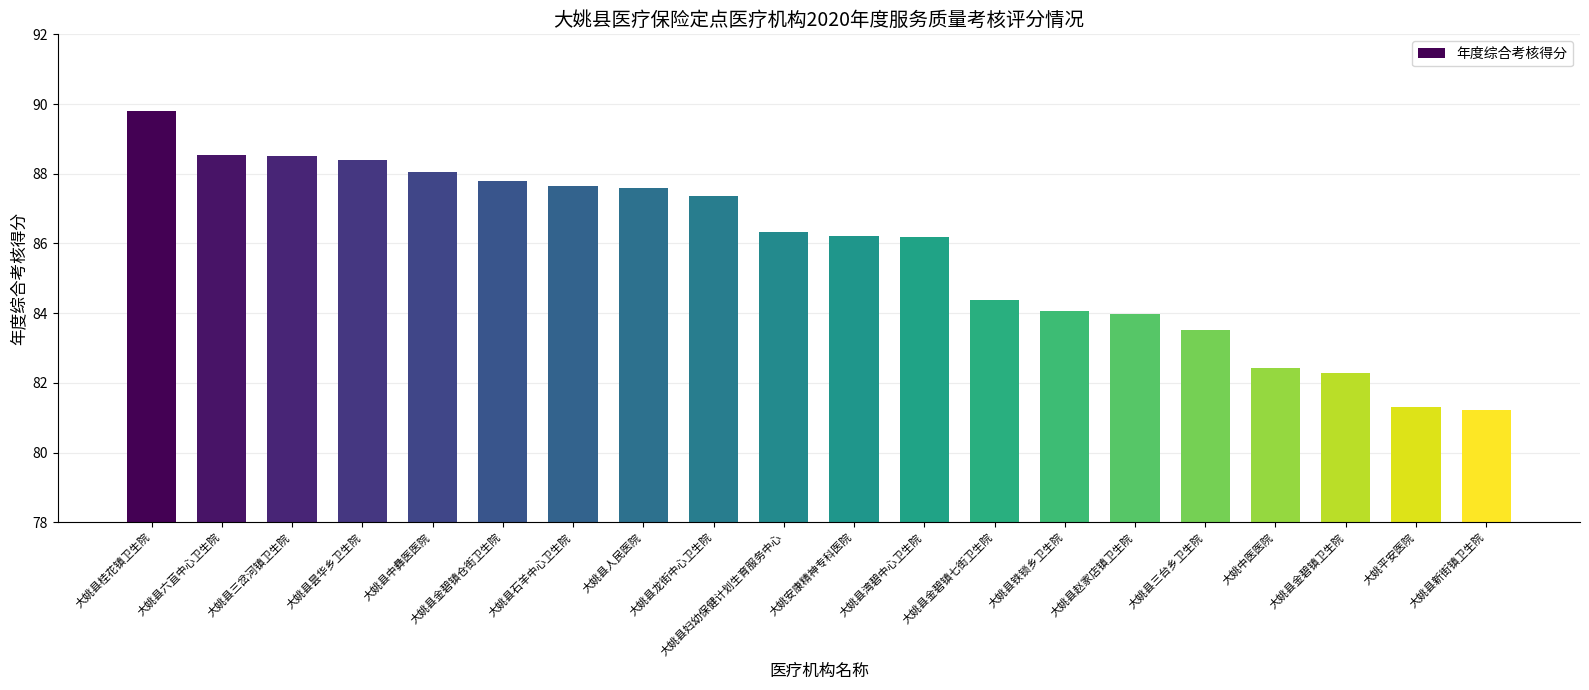

What is the ratio of the value at 大姚县昙华乡卫生院 to the value at 大姚县新街镇卫生院?

1.1